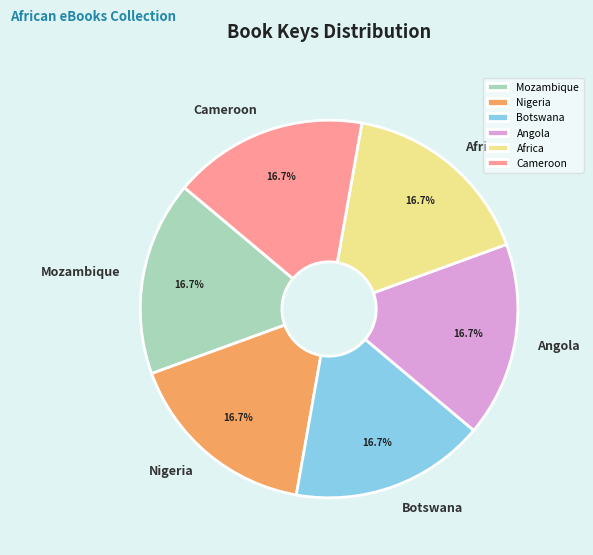

How many segments does this pie chart have?

6